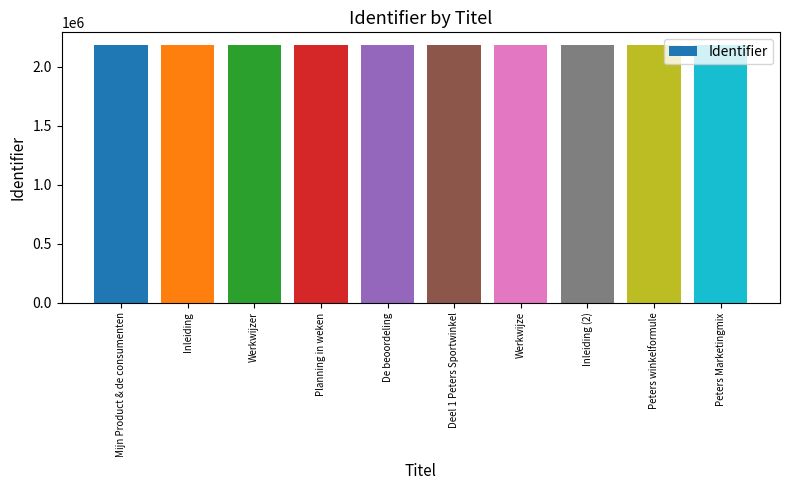

What is the ratio of the value at Inleiding (2) to the value at Werkwijze?

1.0